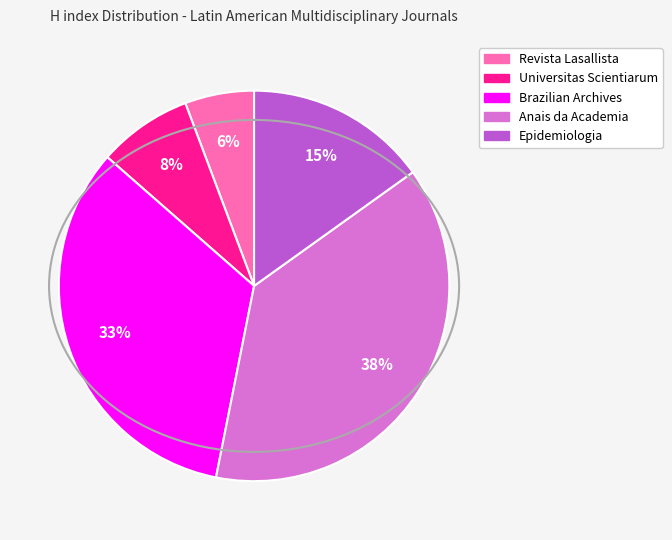

To the nearest percent, what is the difference between the largest and smallest slice percentages?

32%